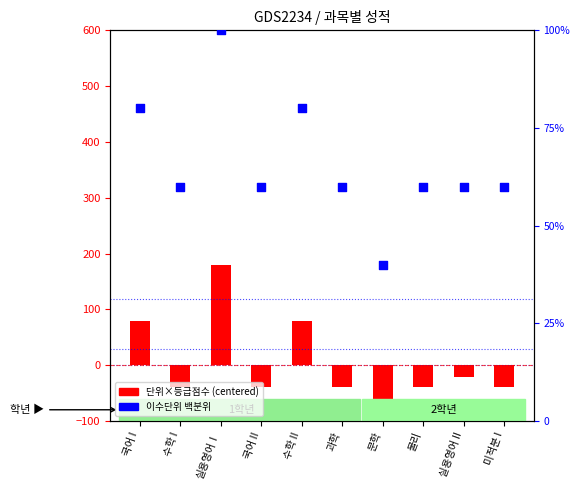

At which category is the sum across all series the highest?

실용영어Ⅰ